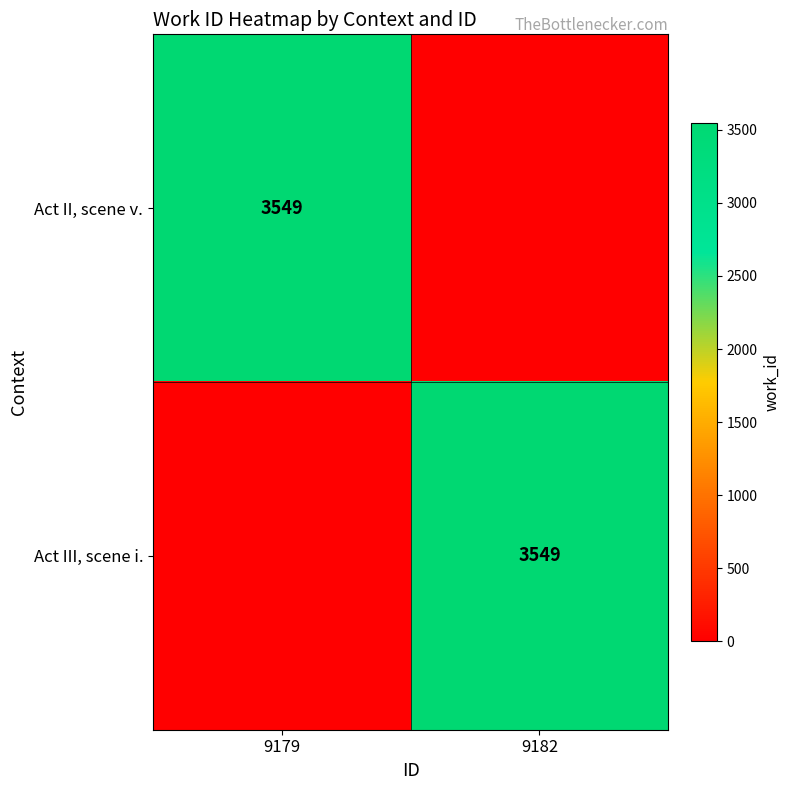

True or false: Act II, scene v. has a value of 1053 at 9179.

False